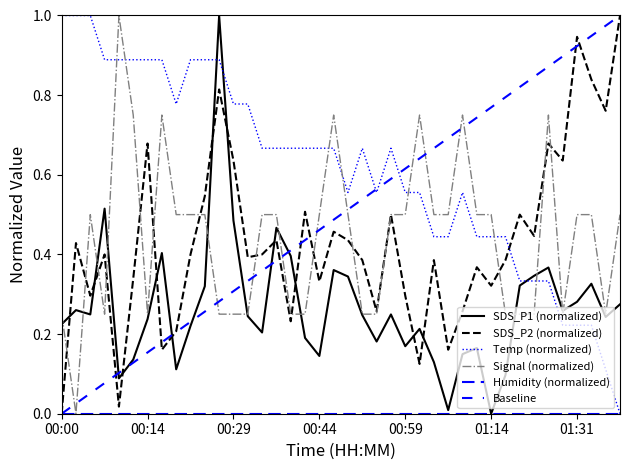

Does the chart display data point markers on the line(s)?

No